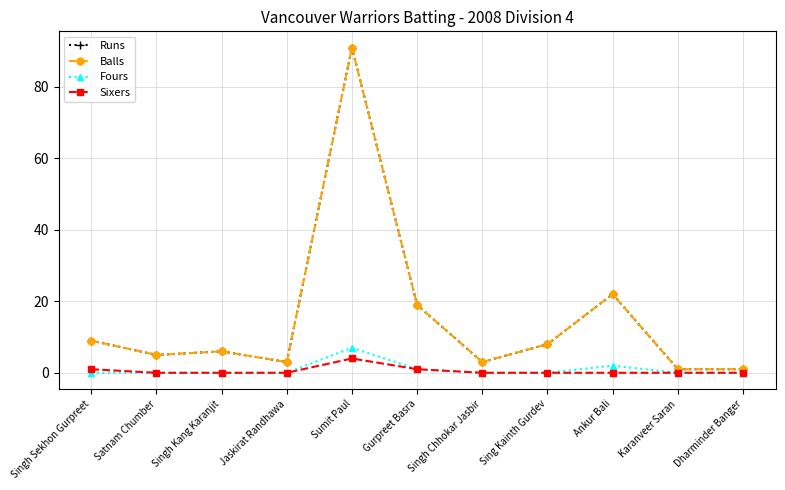

List the labels in order of Balls value, smallest first.

Karanveer Saran, Dharminder Banger, Jaskirat Randhawa, Singh Chhokar Jasbir, Satnam Chumber, Singh Kang Karanjit, Sing Kainth Gurdev, Singh Sekhon Gurpreet, Gurpreet Basra, Ankur Bali, Sumit Paul